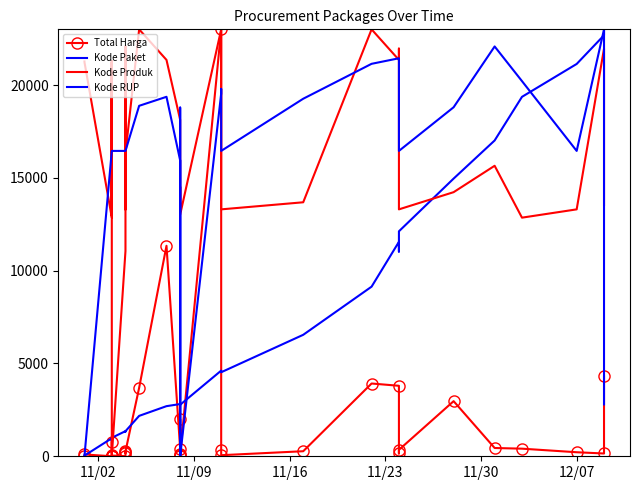

How many lines are shown in the chart?

4